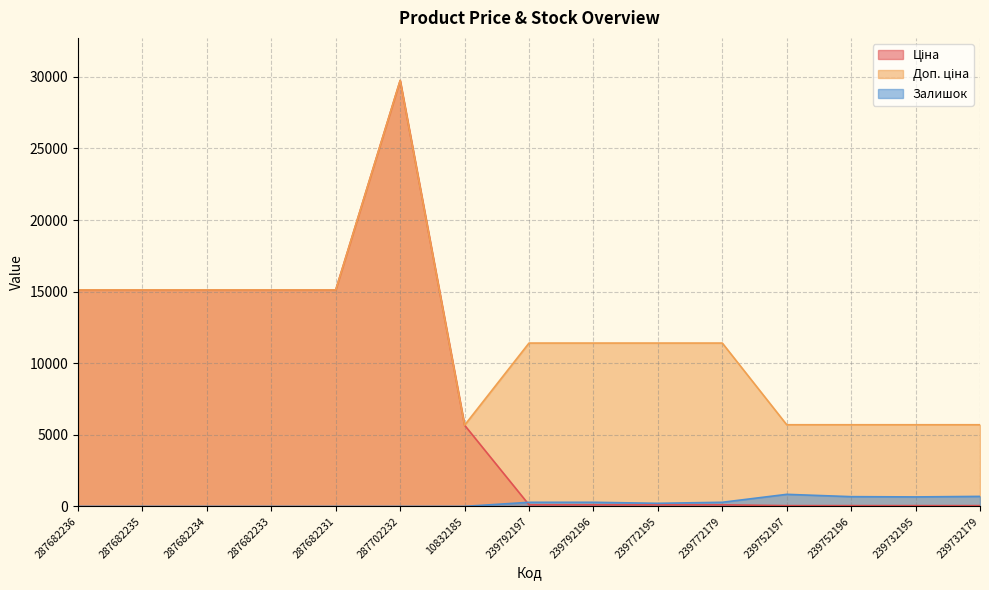

What is the sum of all Доп. ціна values?

179481.1